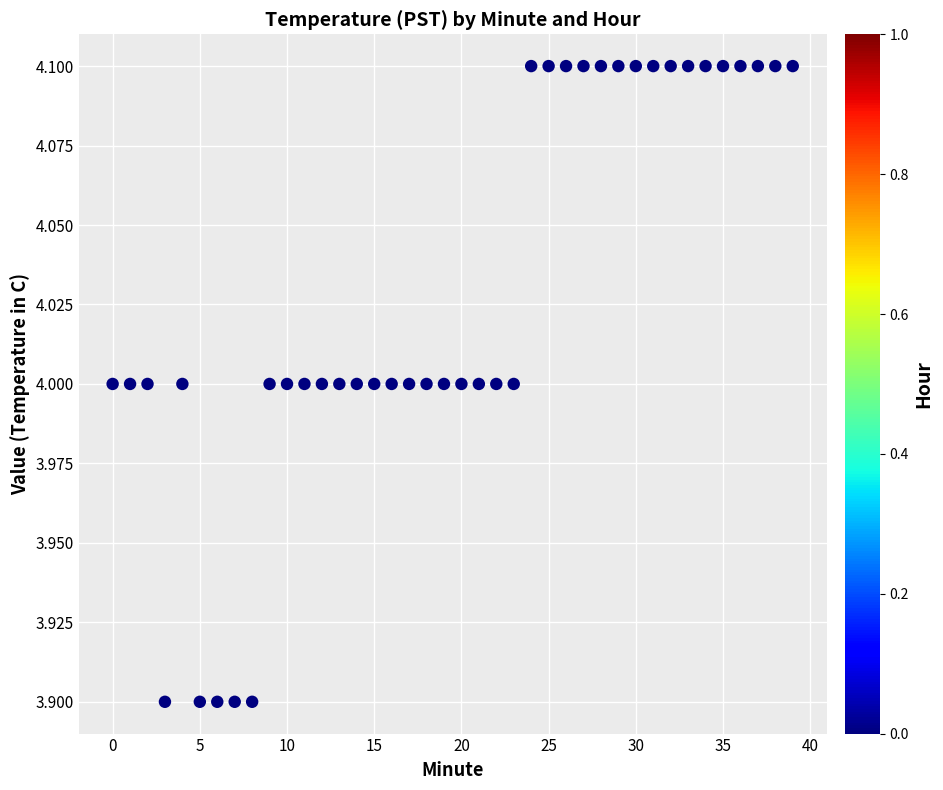

What is the range of X values (max minus min)?

39.0